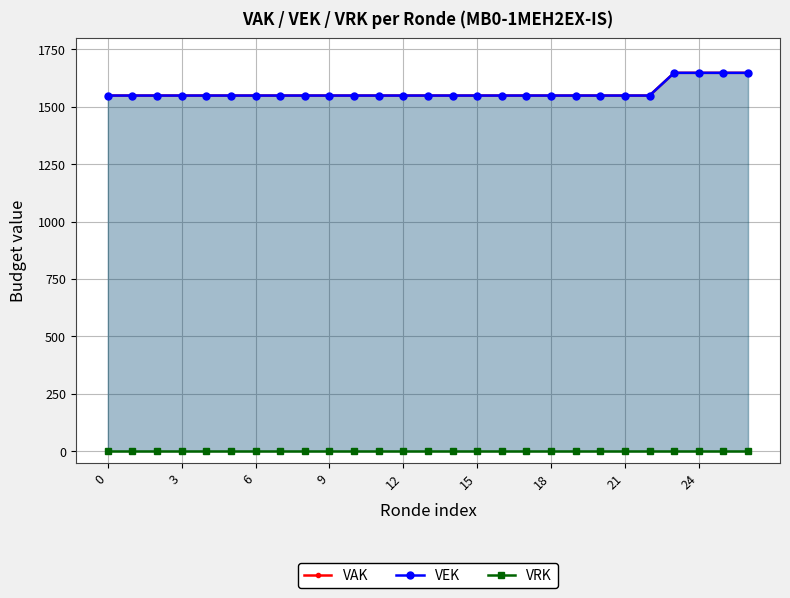

What is the spread (max minus min) of values at 13?

1549